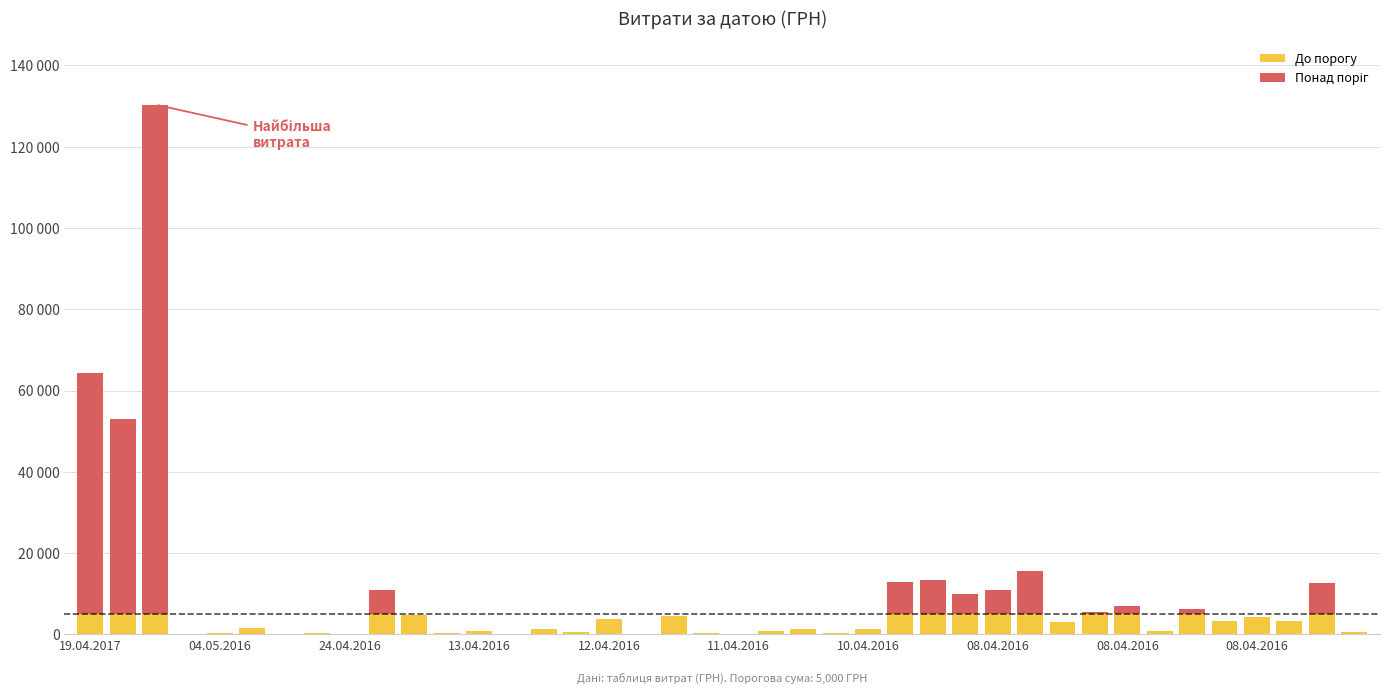

At how many categories does at least one series exceed 63847?

1